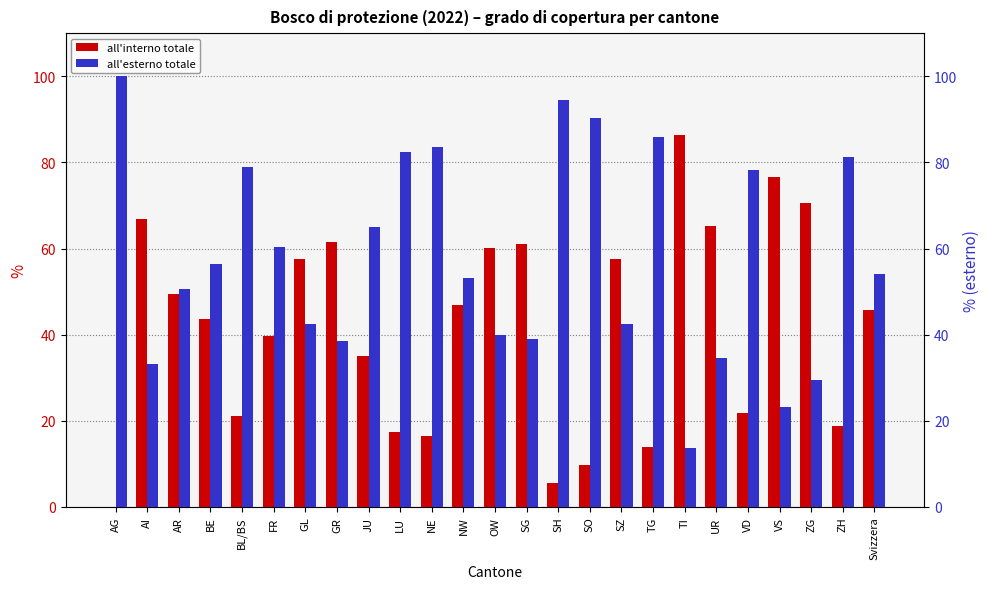

How many values in all'interno totale are above zero?

24